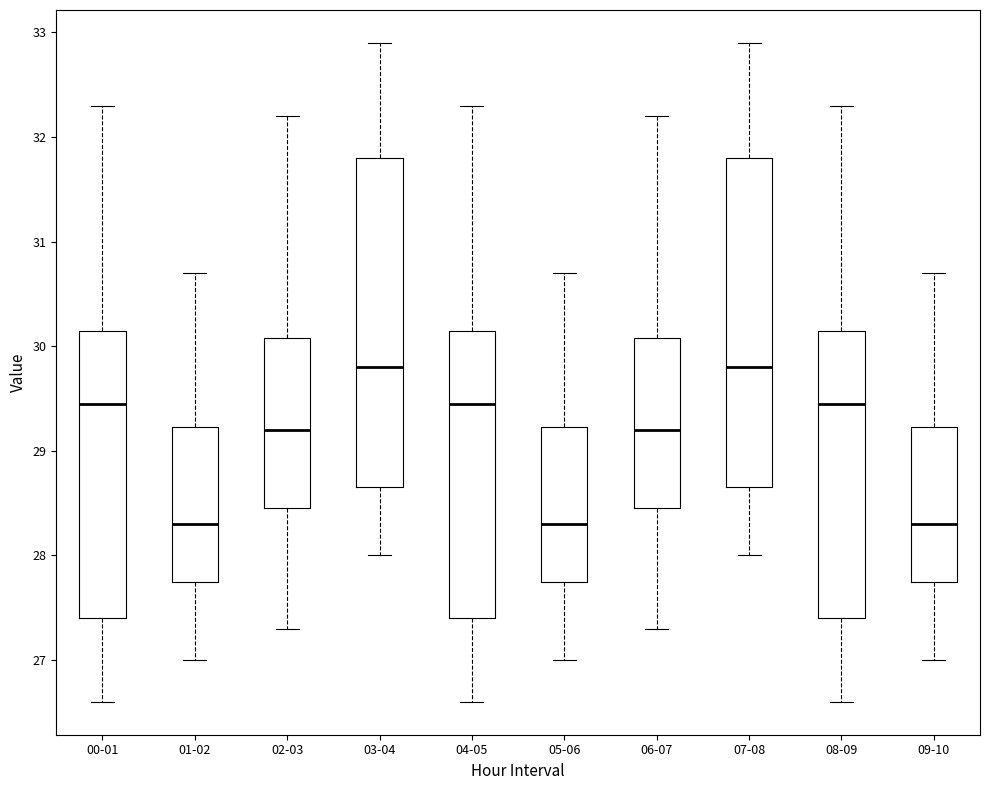

Where does the upper whisker of the box for 06-07 end on the y-axis? The values are not printed on the chart, so give them approximately, as read against the axis.

32.2